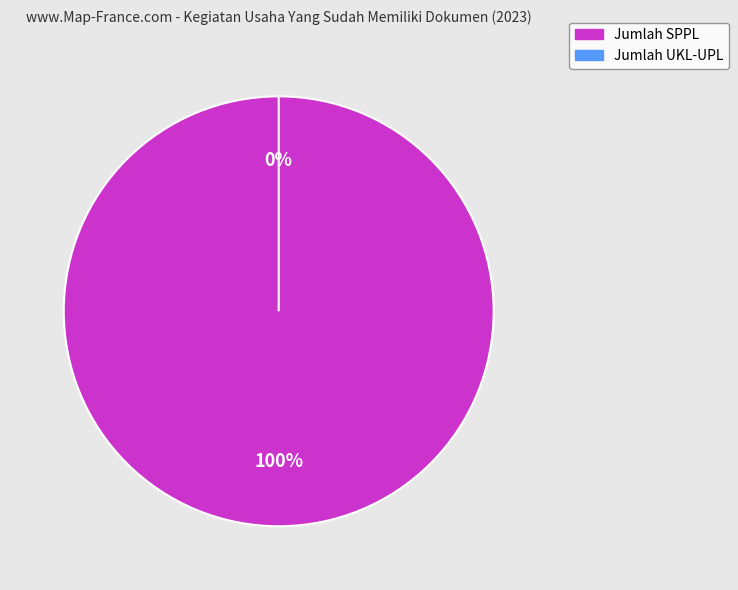

Does Jumlah SPPL represent more than half of the total?

Yes